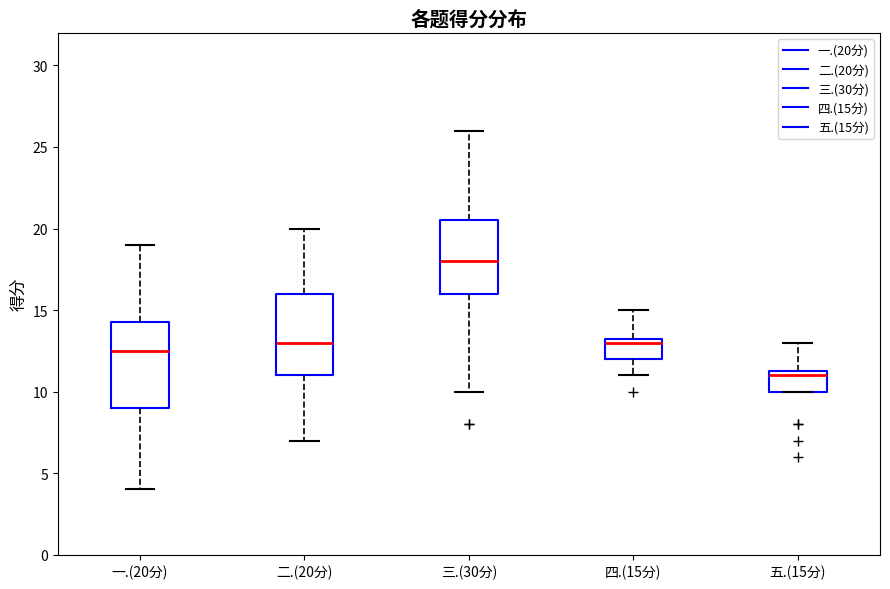

Reading left to right, transcribe this box plot: for each box, give where its median line is, the range the box spans, and where its two whiskers end, as read against the y-axis. The values are not printed on the chart, so give them approximately, as read against the axis.

一.(20分): median 12.5, box 9.0 to 14.5, whiskers 4.0 to 19.0
二.(20分): median 13.0, box 11.0 to 16.0, whiskers 7.0 to 20.0
三.(30分): median 18.0, box 16.0 to 20.5, whiskers 10.0 to 26.0
四.(15分): median 13.0, box 12.0 to 13.5, whiskers 11.0 to 15.0
五.(15分): median 11.0, box 10.0 to 11.5, whiskers 10.0 to 13.0